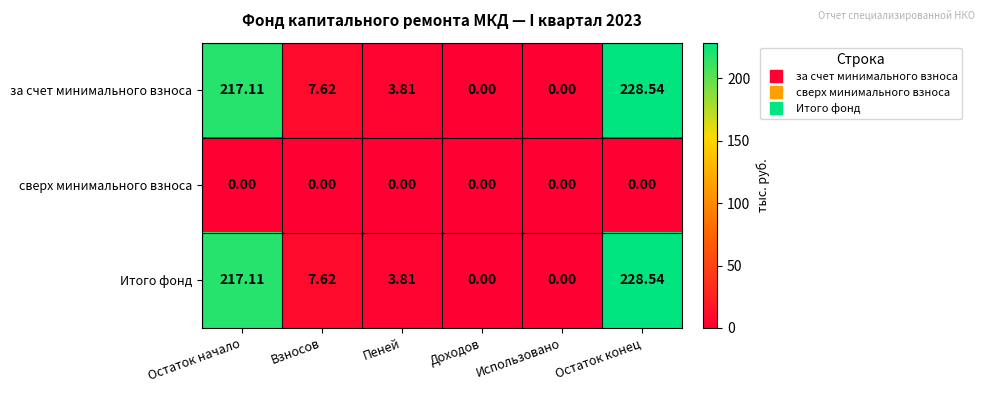

Where does the за счет минимального взноса series first go above 7?

Остаток начало